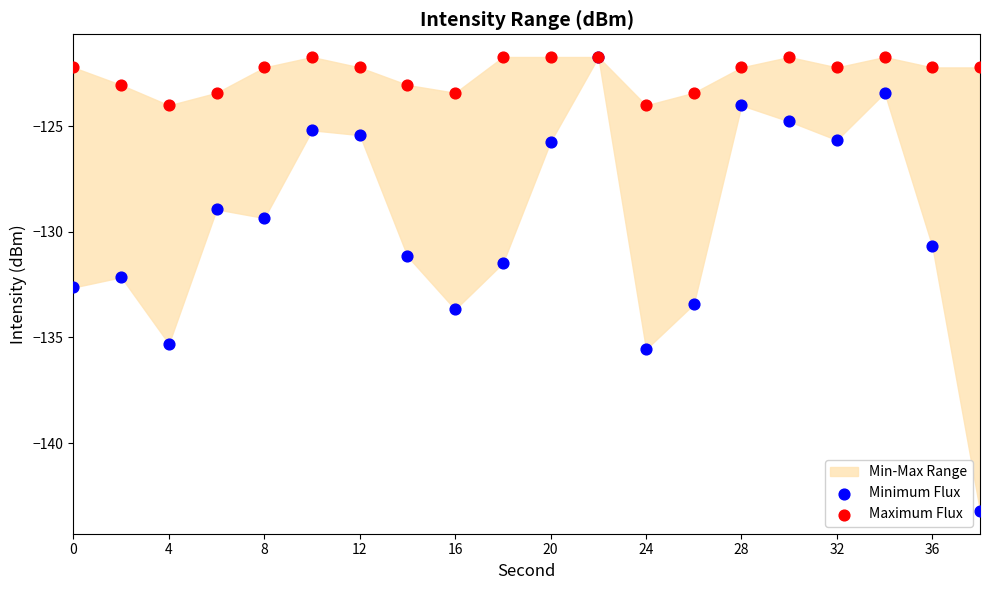

Which series contains the lowest Y value?

Minimum Flux